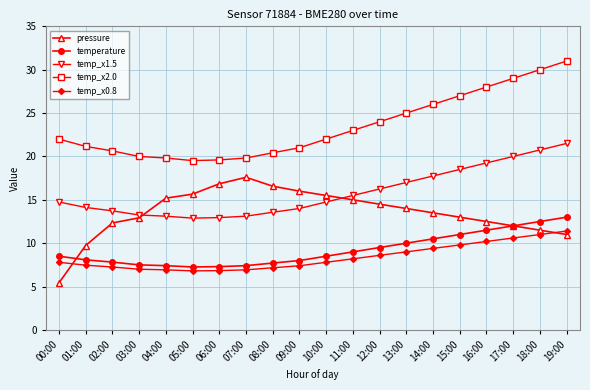

What is the difference between the highest and lowest values at 10:00?

14.2